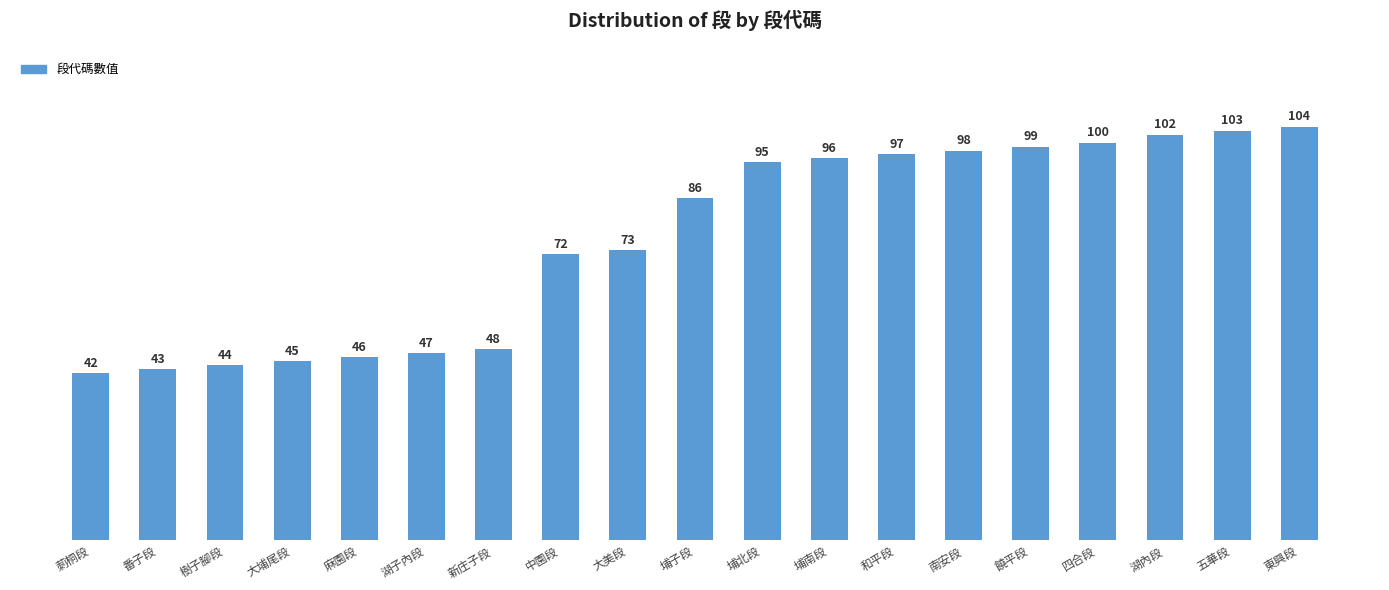

What is the greatest value displayed?

104